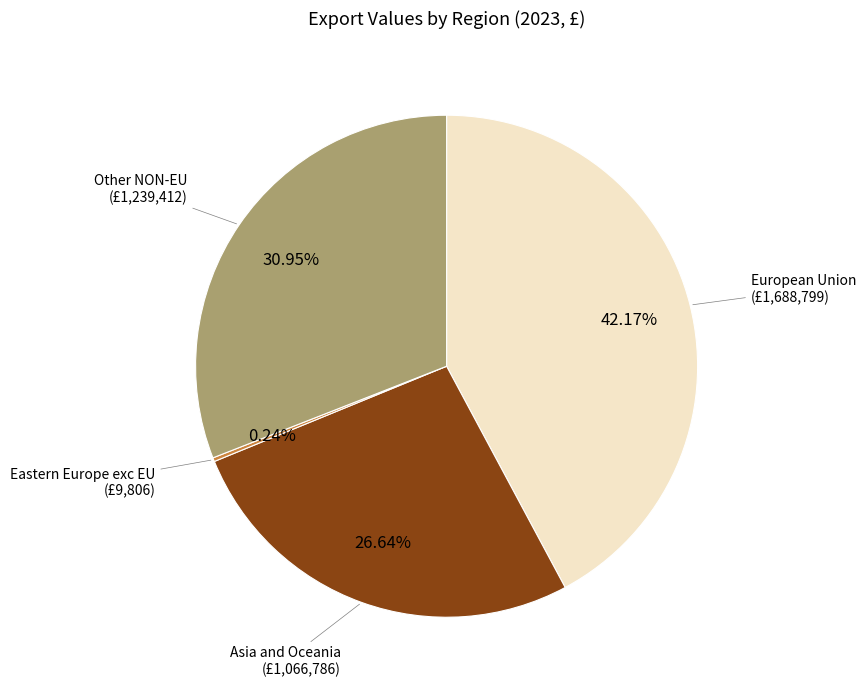

Does any single category account for the majority?

No